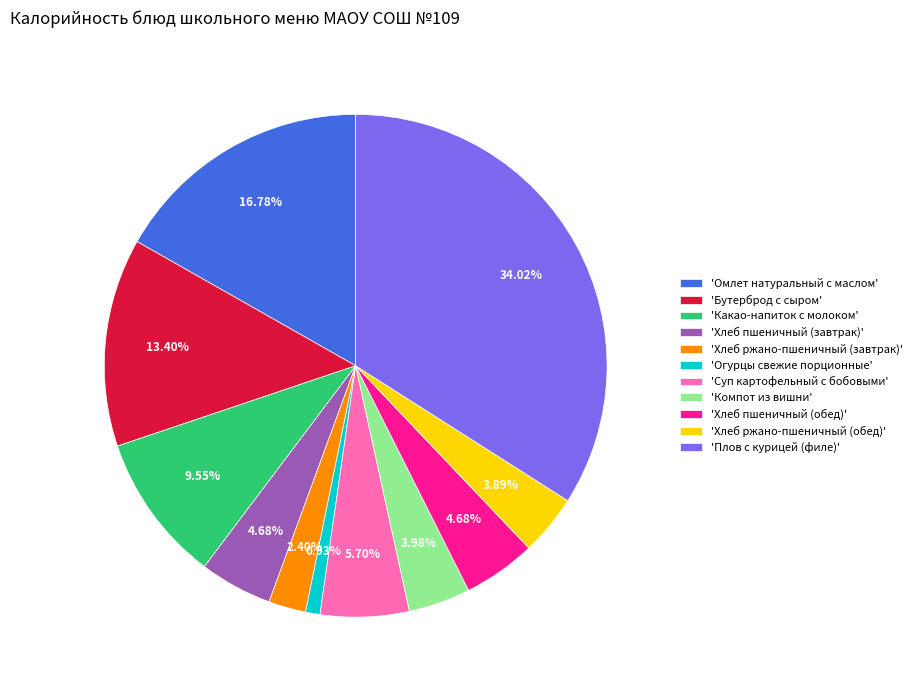

Is the sum of 'Омлет натуральный с маслом' and 'Хлеб пшеничный (обед)' greater than half?

No